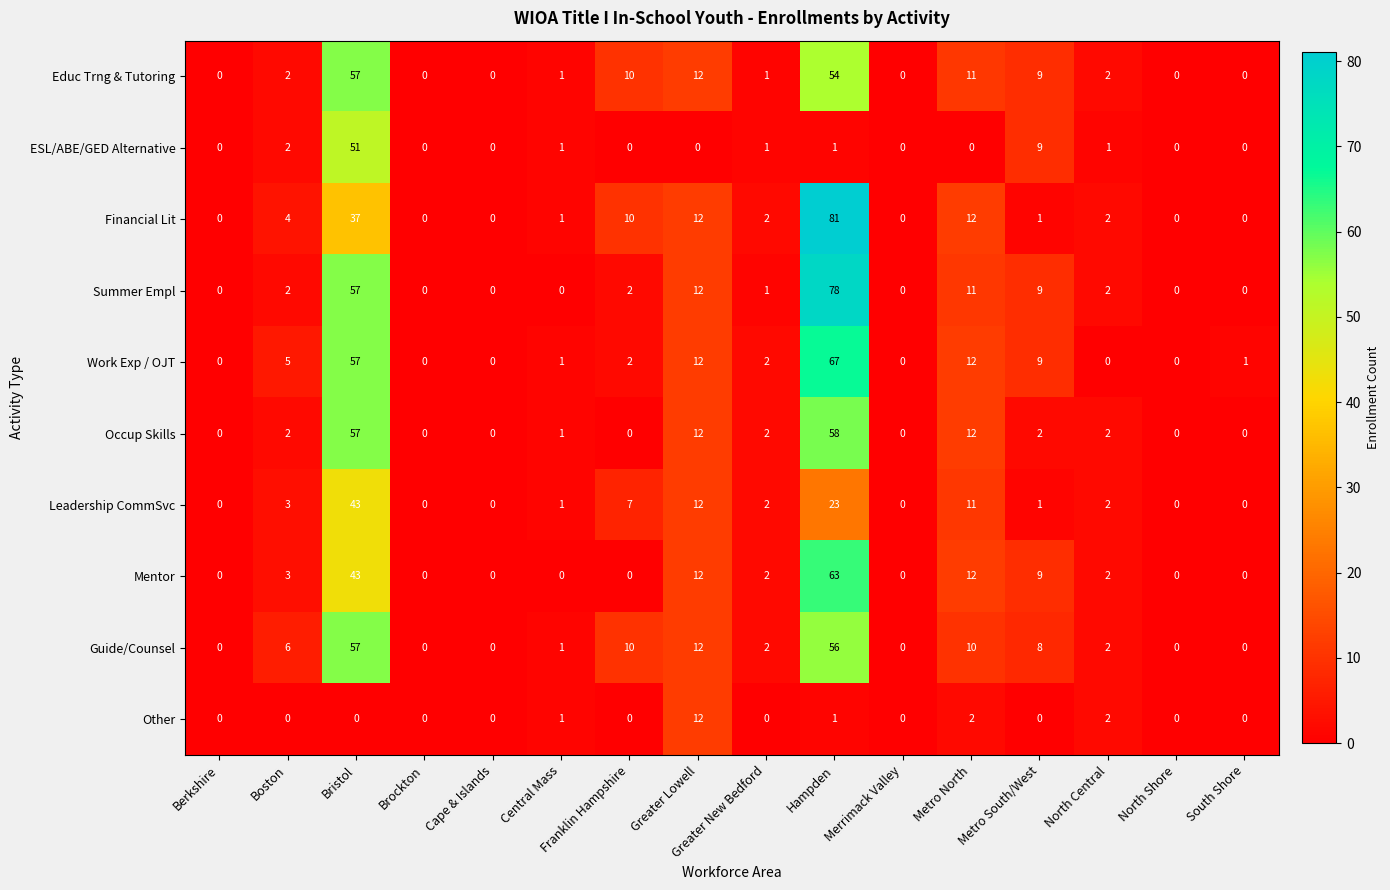

At which label is ESL/ABE/GED Alternative closest to 25?

Metro South/West